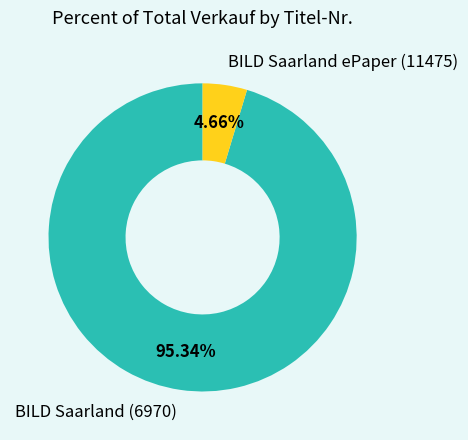

Is there a majority slice in this chart?

Yes